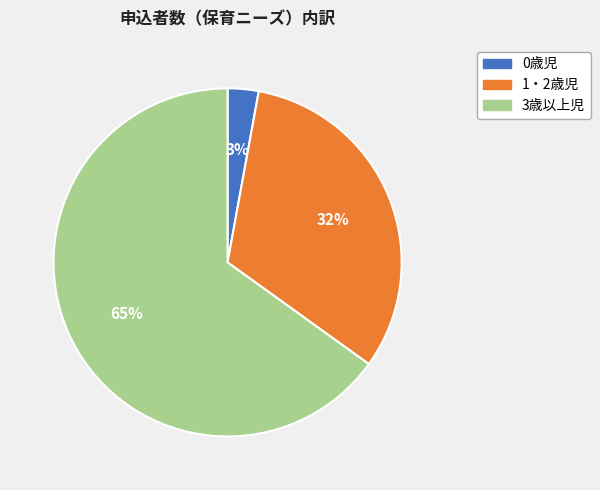

Combined, do 3歳以上児 and 0歳児 account for over 50%?

Yes